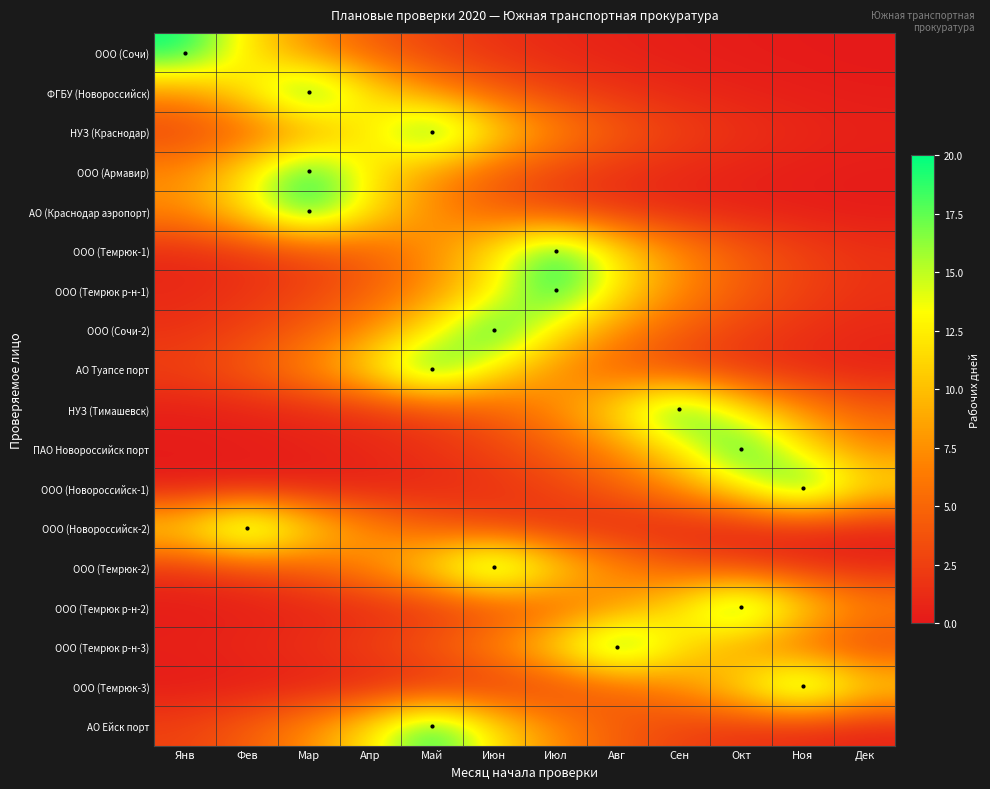

Reading left to right, list all the values displayed in this chart.

ООО (Сочи): Янв=20.0	Фев=12.1	Мар=7.4	Апр=4.5	Май=2.7	Июн=1.6	Июл=1.0	Авг=0.6	Сен=0.4	Окт=0.2	Ноя=0.1	Дек=0.1
ФГБУ (Новороссийск): Янв=7.4	Фев=12.1	Мар=20.0	Апр=12.1	Май=7.4	Июн=4.5	Июл=2.7	Авг=1.6	Сен=1.0	Окт=0.6	Ноя=0.4	Дек=0.2
НУЗ (Краснодар): Янв=2.7	Фев=4.5	Мар=7.4	Апр=12.1	Май=20.0	Июн=12.1	Июл=7.4	Авг=4.5	Сен=2.7	Окт=1.6	Ноя=1.0	Дек=0.6
ООО (Армавир): Янв=7.4	Фев=12.1	Мар=20.0	Апр=12.1	Май=7.4	Июн=4.5	Июл=2.7	Авг=1.6	Сен=1.0	Окт=0.6	Ноя=0.4	Дек=0.2
АО (Краснодар аэропорт): Янв=7.4	Фев=12.1	Мар=20.0	Апр=12.1	Май=7.4	Июн=4.5	Июл=2.7	Авг=1.6	Сен=1.0	Окт=0.6	Ноя=0.4	Дек=0.2
ООО (Темрюк-1): Янв=1.0	Фев=1.6	Мар=2.7	Апр=4.5	Май=7.4	Июн=12.1	Июл=20.0	Авг=12.1	Сен=7.4	Окт=4.5	Ноя=2.7	Дек=1.6
ООО (Темрюк р-н-1): Янв=1.0	Фев=1.6	Мар=2.7	Апр=4.5	Май=7.4	Июн=12.1	Июл=20.0	Авг=12.1	Сен=7.4	Окт=4.5	Ноя=2.7	Дек=1.6
ООО (Сочи-2): Янв=1.6	Фев=2.7	Мар=4.5	Апр=7.4	Май=12.1	Июн=20.0	Июл=12.1	Авг=7.4	Сен=4.5	Окт=2.7	Ноя=1.6	Дек=1.0
АО Туапсе порт: Янв=2.7	Фев=4.5	Мар=7.4	Апр=12.1	Май=20.0	Июн=12.1	Июл=7.4	Авг=4.5	Сен=2.7	Окт=1.6	Ноя=1.0	Дек=0.6
НУЗ (Тимашевск): Янв=0.4	Фев=0.6	Мар=1.0	Апр=1.6	Май=2.7	Июн=4.5	Июл=7.4	Авг=12.1	Сен=20.0	Окт=12.1	Ноя=7.4	Дек=4.5
ПАО Новороссийск порт: Янв=0.2	Фев=0.4	Мар=0.6	Апр=1.0	Май=1.6	Июн=2.7	Июл=4.5	Авг=7.4	Сен=12.1	Окт=20.0	Ноя=12.1	Дек=7.4
ООО (Новороссийск-1): Янв=0.1	Фев=0.2	Мар=0.4	Апр=0.6	Май=1.0	Июн=1.6	Июл=2.7	Авг=4.5	Сен=7.4	Окт=12.1	Ноя=20.0	Дек=12.1
ООО (Новороссийск-2): Янв=12.1	Фев=20.0	Мар=12.1	Апр=7.4	Май=4.5	Июн=2.7	Июл=1.6	Авг=1.0	Сен=0.6	Окт=0.4	Ноя=0.2	Дек=0.1
ООО (Темрюк-2): Янв=1.6	Фев=2.7	Мар=4.5	Апр=7.4	Май=12.1	Июн=20.0	Июл=12.1	Авг=7.4	Сен=4.5	Окт=2.7	Ноя=1.6	Дек=1.0
ООО (Темрюк р-н-2): Янв=0.2	Фев=0.4	Мар=0.6	Апр=1.0	Май=1.6	Июн=2.7	Июл=4.5	Авг=7.4	Сен=12.1	Окт=20.0	Ноя=12.1	Дек=7.4
ООО (Темрюк р-н-3): Янв=0.6	Фев=1.0	Мар=1.6	Апр=2.7	Май=4.5	Июн=7.4	Июл=12.1	Авг=20.0	Сен=12.1	Окт=7.4	Ноя=4.5	Дек=2.7
ООО (Темрюк-3): Янв=0.1	Фев=0.2	Мар=0.4	Апр=0.6	Май=1.0	Июн=1.6	Июл=2.7	Авг=4.5	Сен=7.4	Окт=12.1	Ноя=20.0	Дек=12.1
АО Ейск порт: Янв=2.7	Фев=4.5	Мар=7.4	Апр=12.1	Май=20.0	Июн=12.1	Июл=7.4	Авг=4.5	Сен=2.7	Окт=1.6	Ноя=1.0	Дек=0.6